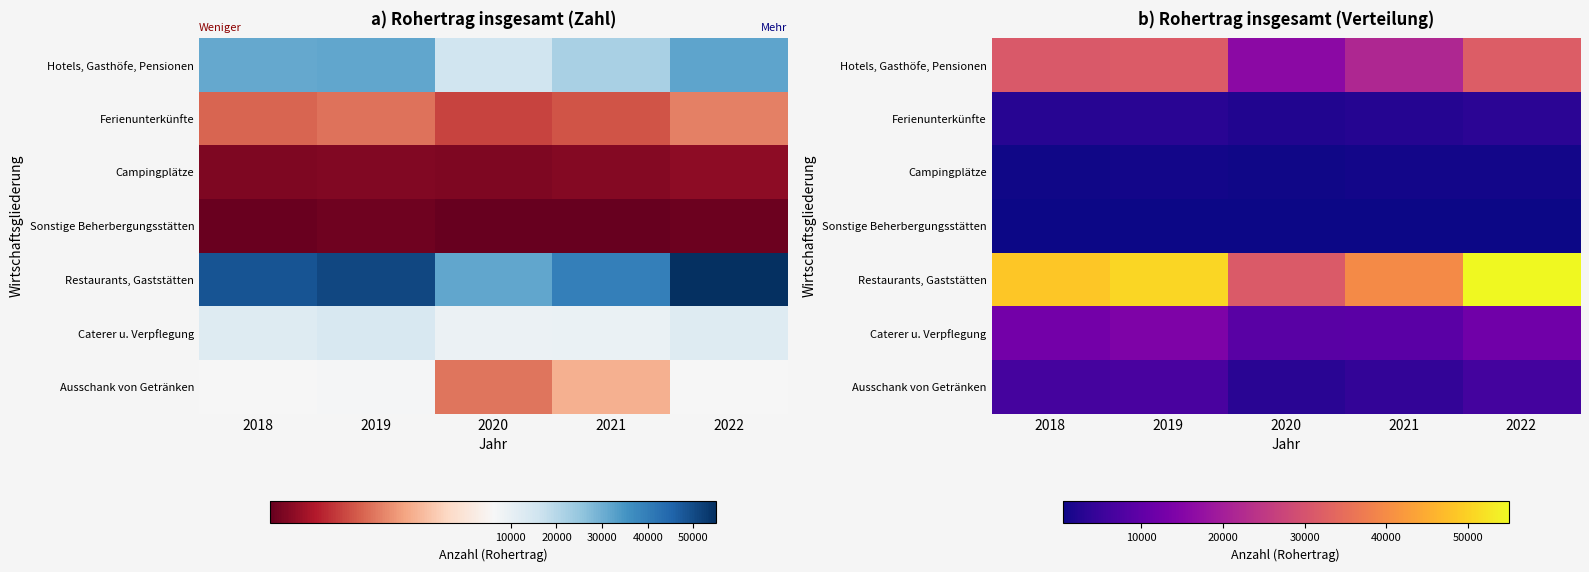

Is the value of Hotels, Gasthöfe, Pensionen at 2021 greater than the value of Ausschank von Getränken at 2022?

Yes